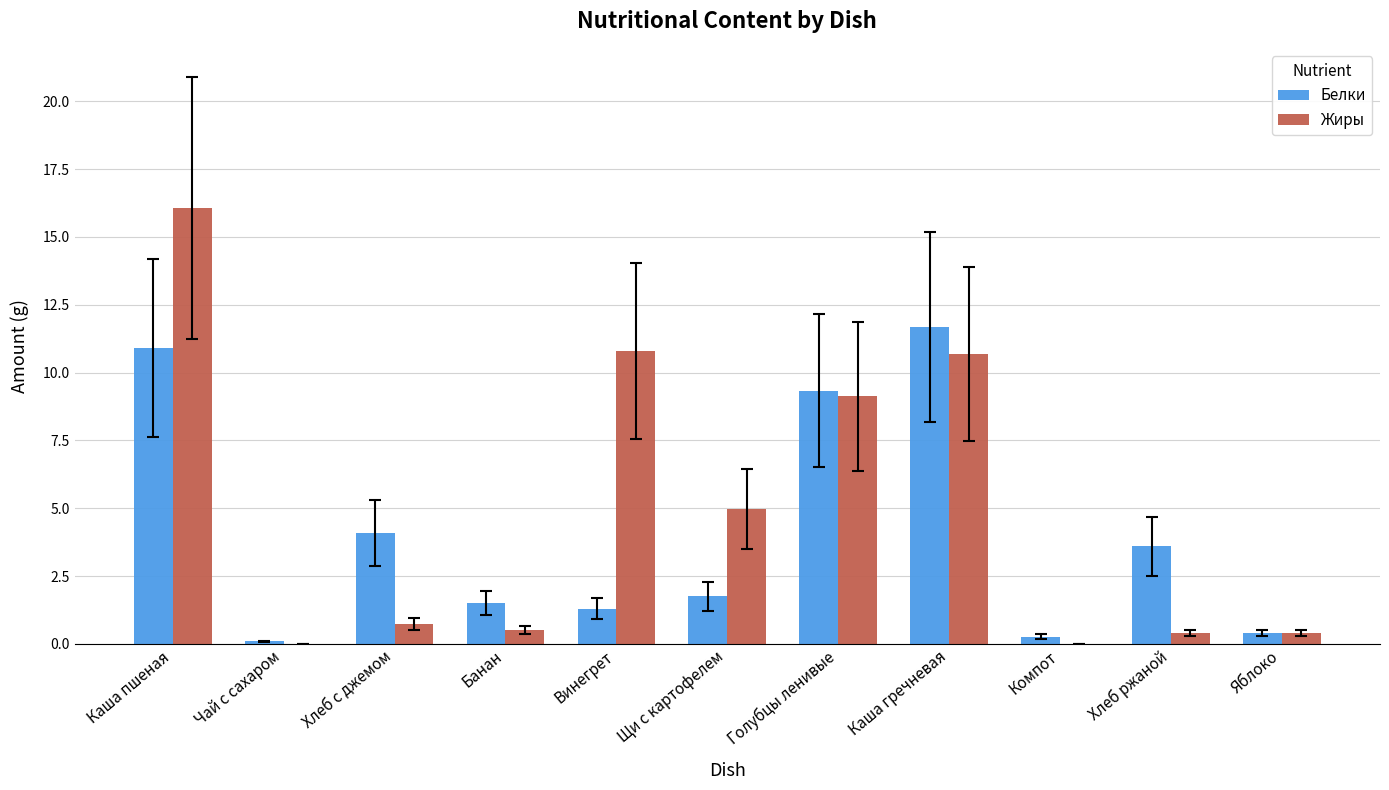

The Белки series shows 9.3 at Голубцы ленивые. True or false?

True